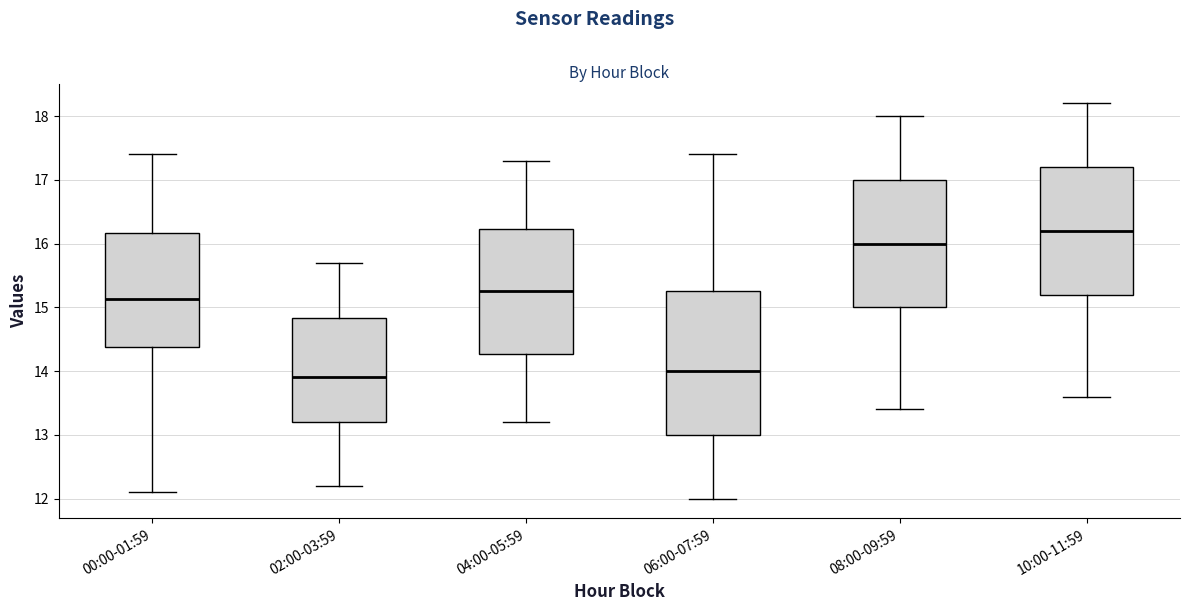

Reading left to right, transcribe this box plot: for each box, give where its median line is, the range the box spans, and where its two whiskers end, as read against the y-axis. The values are not printed on the chart, so give them approximately, as read against the axis.

00:00-01:59: median 15.1, box 14.4 to 16.2, whiskers 12.1 to 17.4
02:00-03:59: median 13.9, box 13.2 to 14.8, whiskers 12.2 to 15.7
04:00-05:59: median 15.3, box 14.3 to 16.2, whiskers 13.2 to 17.3
06:00-07:59: median 14.0, box 13.0 to 15.3, whiskers 12.0 to 17.4
08:00-09:59: median 16.0, box 15.0 to 17.0, whiskers 13.4 to 18.0
10:00-11:59: median 16.2, box 15.2 to 17.2, whiskers 13.6 to 18.2